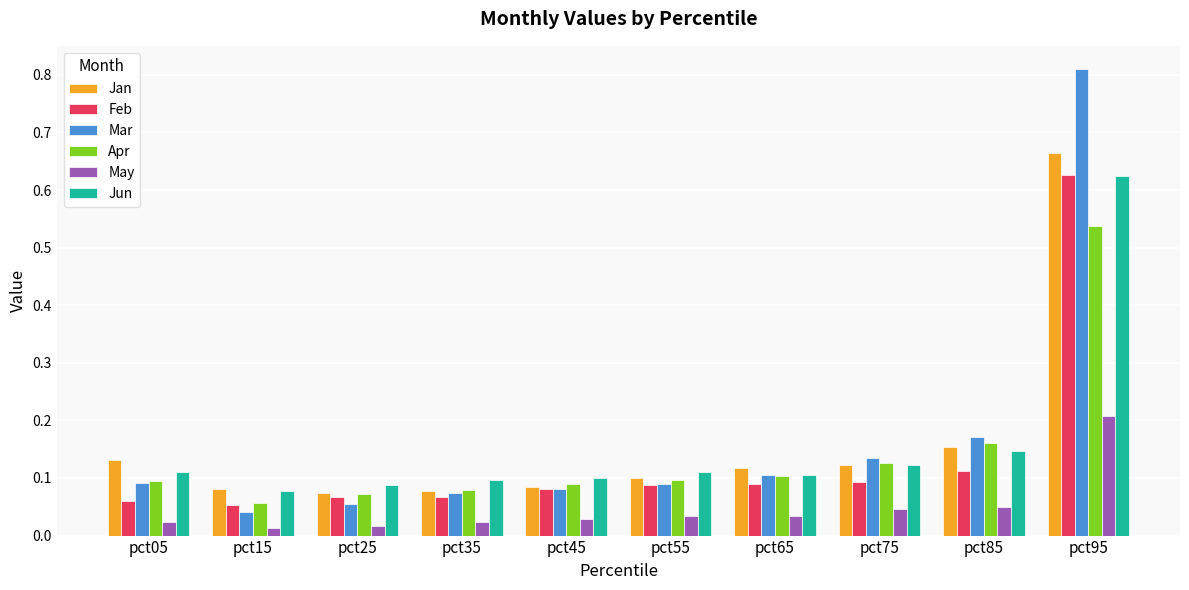

What is the sum of all Jan values?

1.6